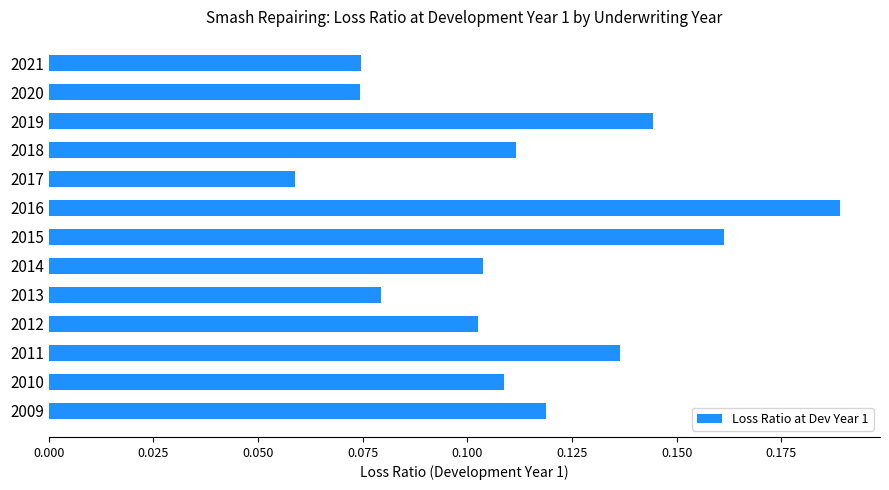

Which has a higher value, 2013 or 2014?

2014